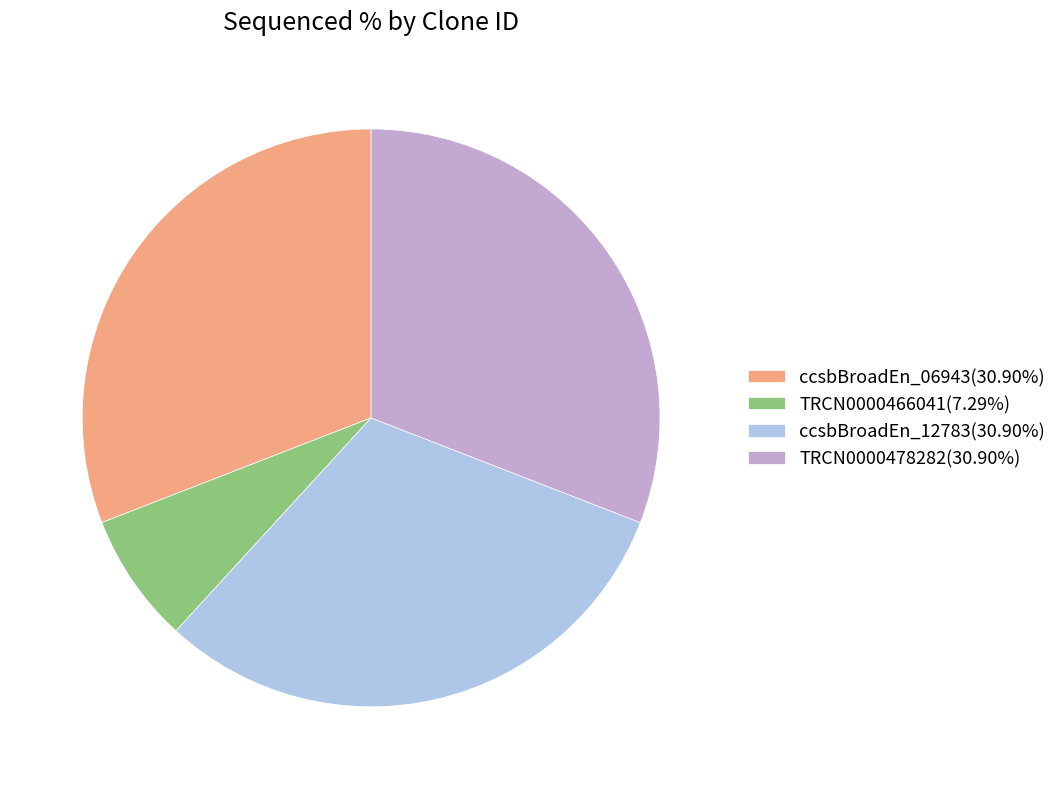

Combined, do TRCN0000478282(30.90%) and ccsbBroadEn_12783(30.90%) account for over 50%?

Yes